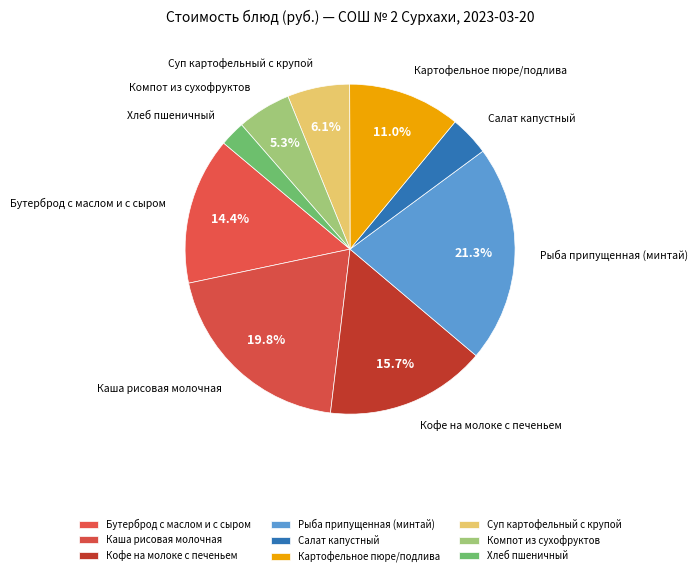

How many segments does this pie chart have?

9